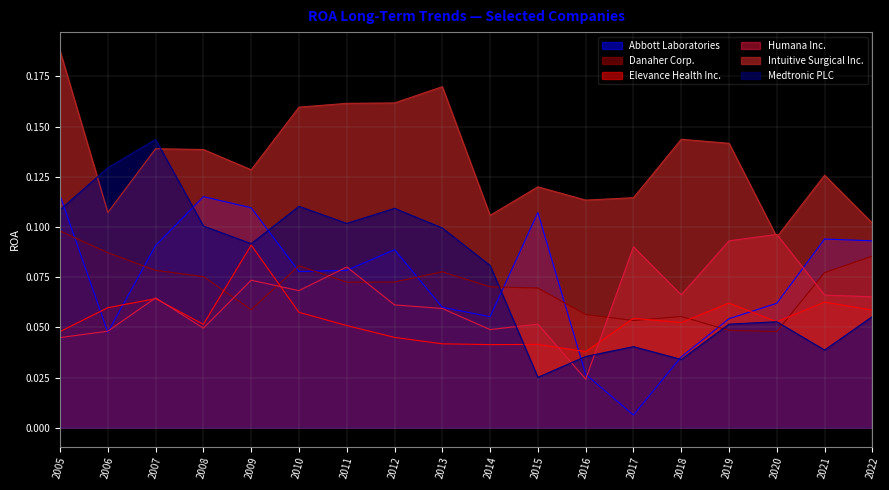

At 2013, list the series in order from smallest to largest.

Elevance Health Inc., Humana Inc., Abbott Laboratories, Danaher Corp., Medtronic PLC, Intuitive Surgical Inc.